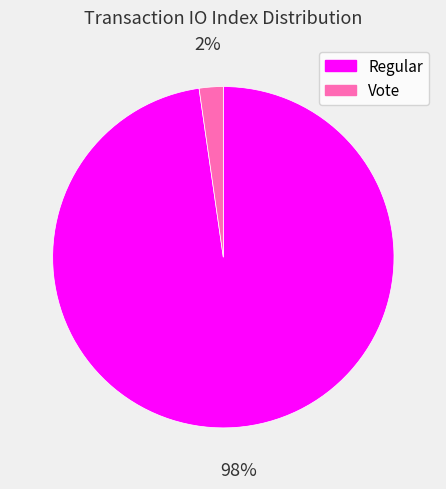

To the nearest percent, what is the combined percentage of Vote and Regular?

100%